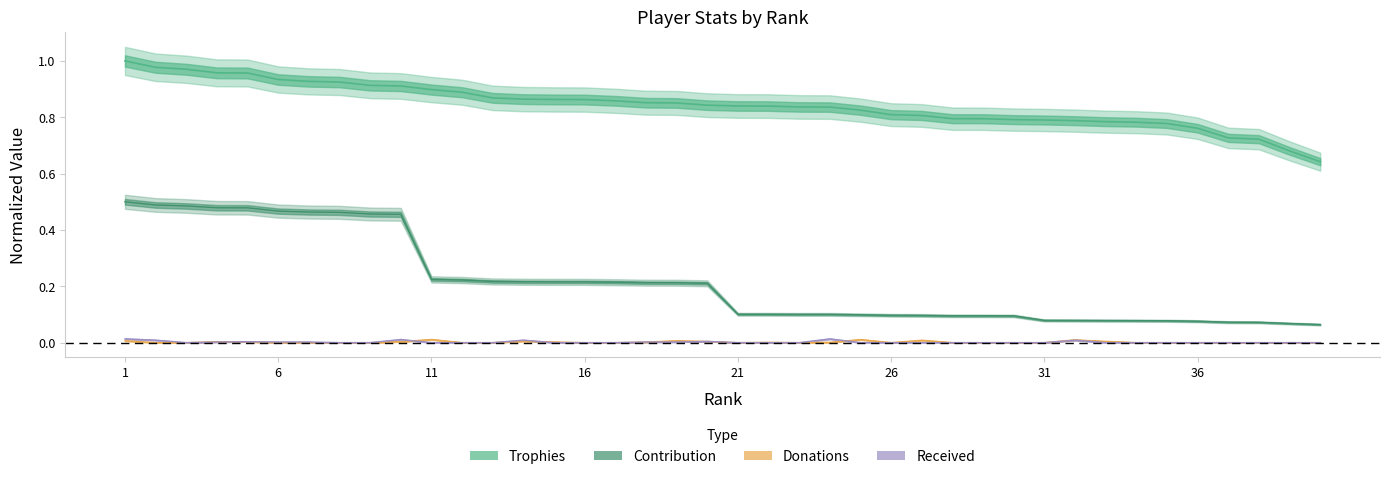

Reading left to right, extract all data points from this chart.

Trophies: 1.0	1.0	1.0	1.0	1.0	0.9	0.9	0.9	0.9	0.9	0.9	0.9	0.9	0.9	0.9	0.9	0.9	0.9	0.9	0.8	0.8	0.8	0.8	0.8	0.8	0.8	0.8	0.8	0.8	0.8	0.8	0.8	0.8	0.8	0.8	0.8	0.7	0.7	0.7	0.6
Contribution: 0.5	0.5	0.5	0.5	0.5	0.5	0.5	0.5	0.5	0.5	0.2	0.2	0.2	0.2	0.2	0.2	0.2	0.2	0.2	0.2	0.1	0.1	0.1	0.1	0.1	0.1	0.1	0.1	0.1	0.1	0.1	0.1	0.1	0.1	0.1	0.1	0.1	0.1	0.1	0.1
Donations: 0.0	0.0	0.0	0.0	0.0	0.0	0.0	0.0	0.0	0.0	0.0	0.0	0.0	0.0	0.0	0.0	0.0	0.0	0.0	0.0	0.0	0.0	0.0	0.0	0.0	0.0	0.0	0.0	0.0	0.0	0.0	0.0	0.0	0.0	0.0	0.0	0.0	0.0	0.0	0.0
Received: 0.0	0.0	0.0	0.0	0.0	0.0	0.0	0.0	0.0	0.0	0.0	0.0	0.0	0.0	0.0	0.0	0.0	0.0	0.0	0.0	0.0	0.0	0.0	0.0	0.0	0.0	0.0	0.0	0.0	0.0	0.0	0.0	0.0	0.0	0.0	0.0	0.0	0.0	0.0	0.0